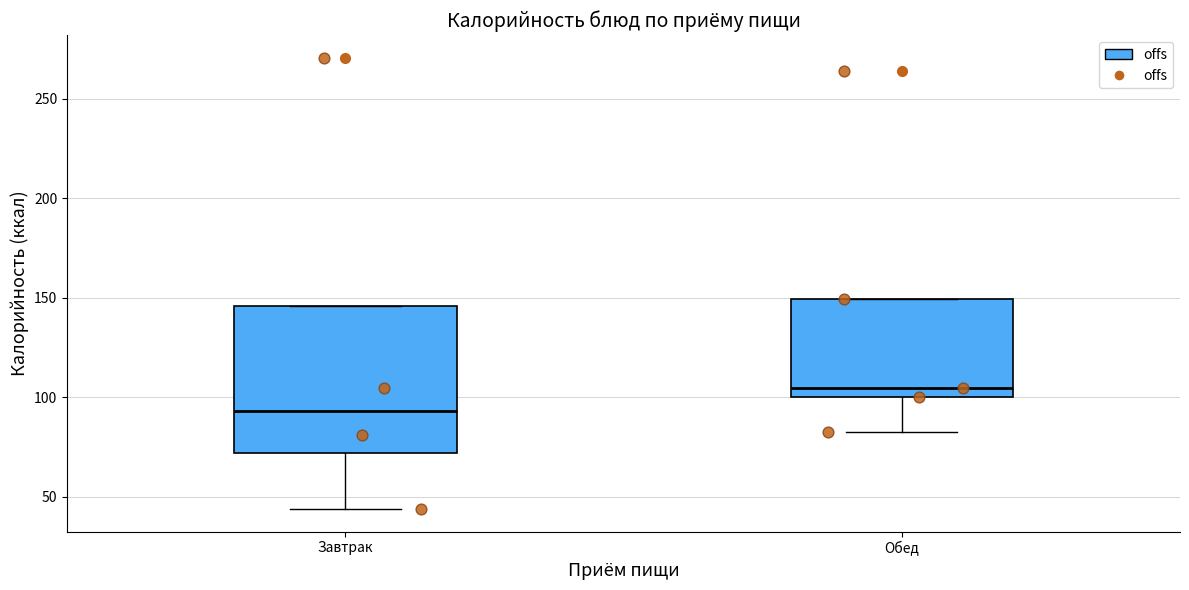

Where is the lower edge of the box for Завтрак on the y-axis? The values are not printed on the chart, so give them approximately, as read against the axis.

70